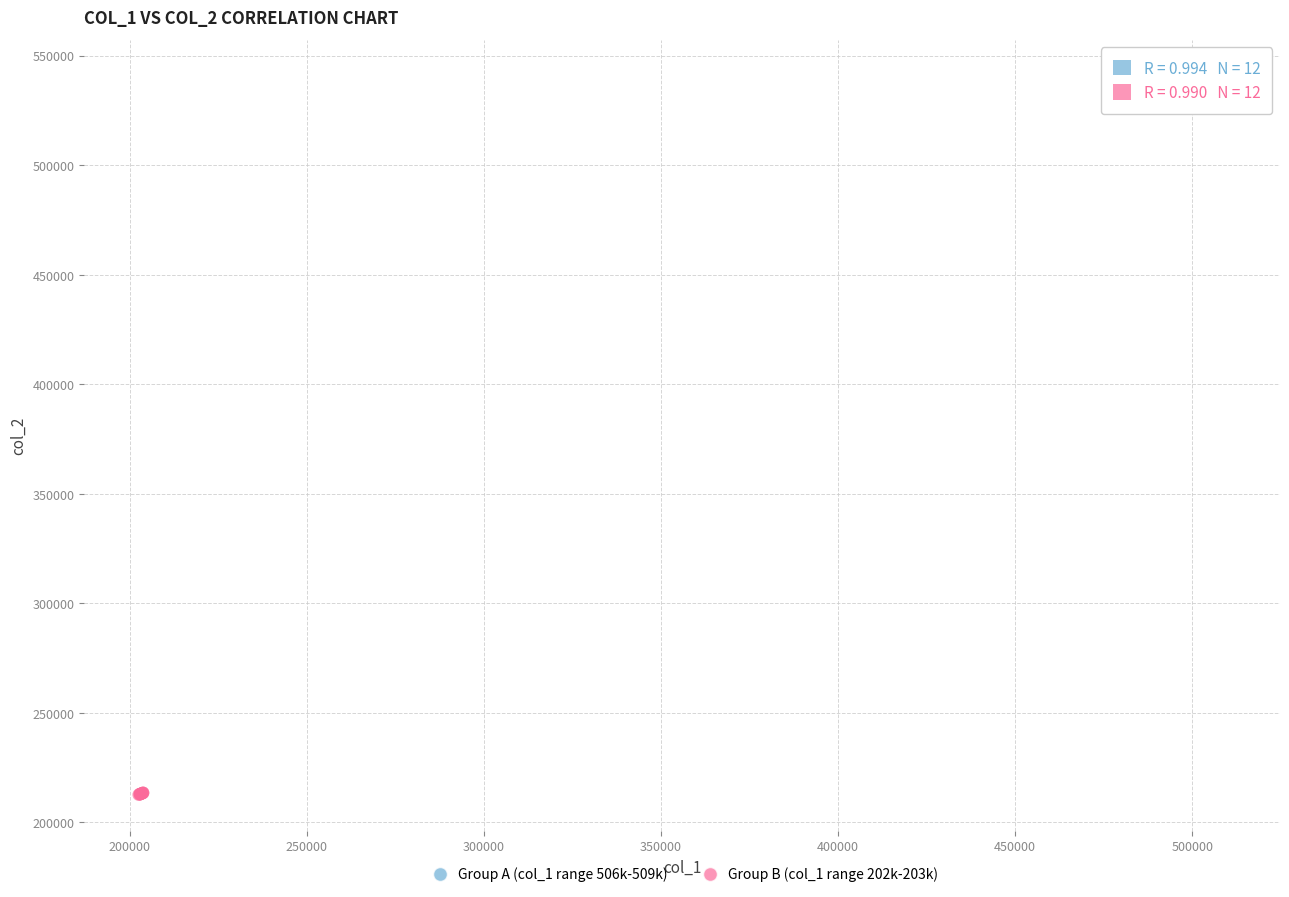

Which series reaches the maximum Y coordinate?

Group A (col_1 range 506k-509k)